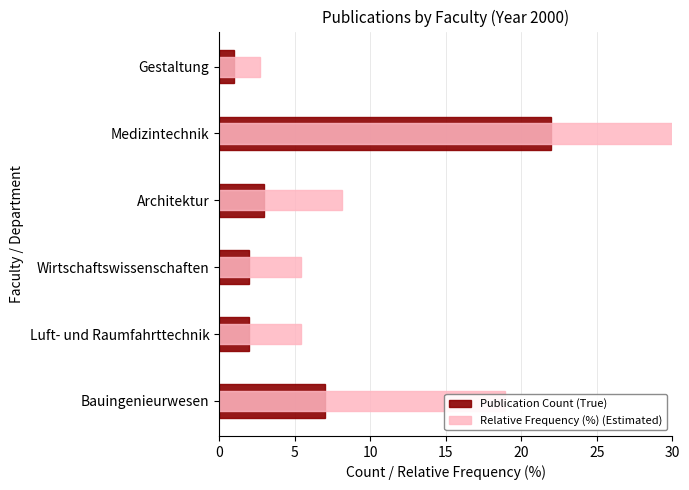

What is the average value of the Relative Frequency (%) (Estimated) series?

16.7